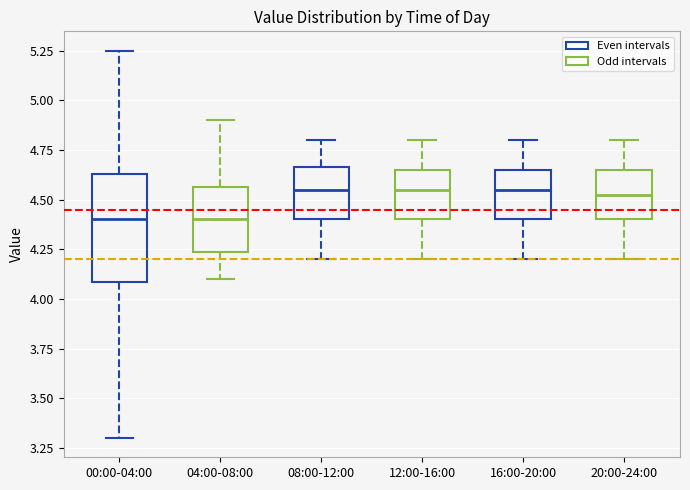

Comparing the boxes themselves (not the whiskers), which one is the tallest?

00:00-04:00